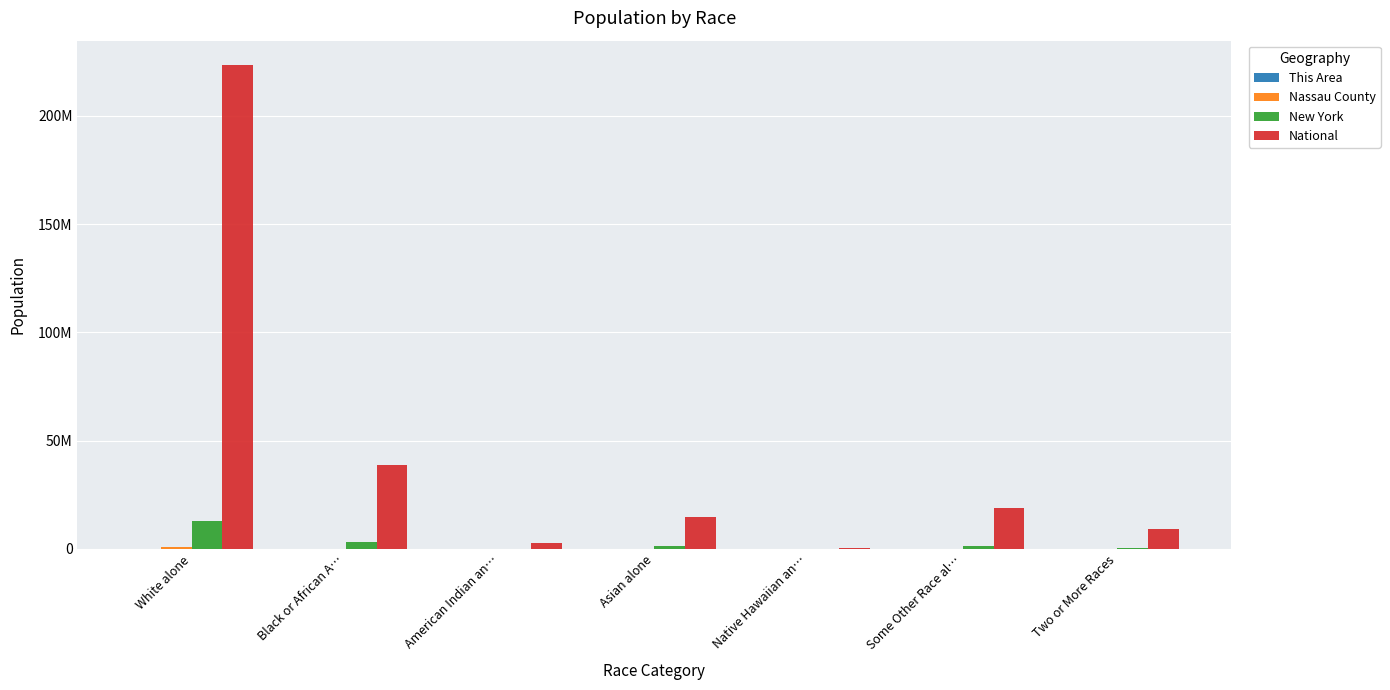

What is the average value of the New York series?

2768300